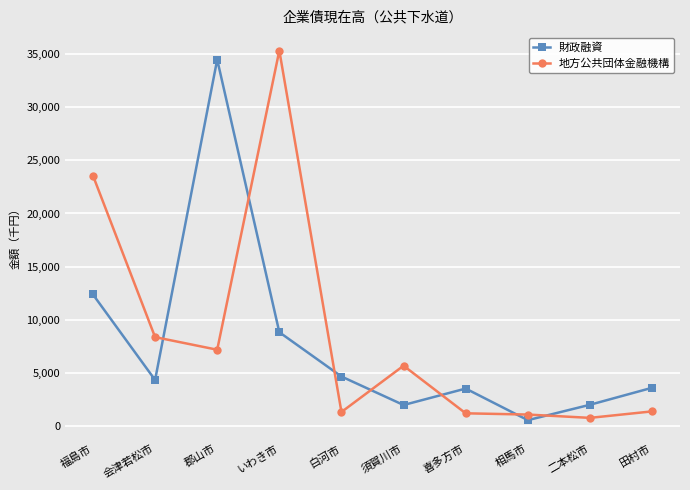

At which label is 財政融資 closest to 17514535?

福島市